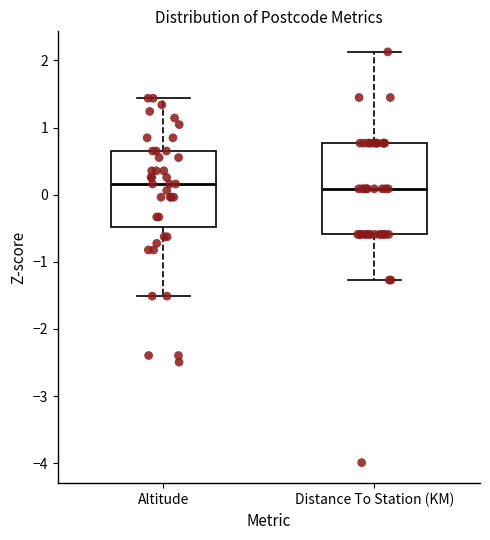

Reading left to right, transcribe this box plot: for each box, give where its median line is, the range the box spans, and where its two whiskers end, as read against the y-axis. The values are not printed on the chart, so give them approximately, as read against the axis.

Altitude: median 0.2, box -0.5 to 0.7, whiskers -1.5 to 1.4
Distance To Station (KM): median 0.1, box -0.6 to 0.8, whiskers -1.3 to 2.1